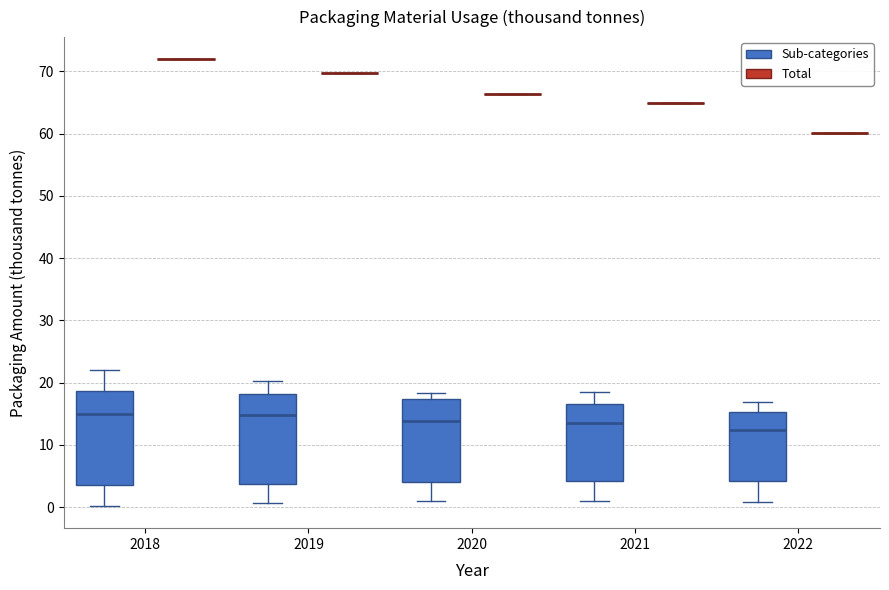

Where does the lower whisker of the box for 2021 (Sub-categories) end on the y-axis? The values are not printed on the chart, so give them approximately, as read against the axis.

1